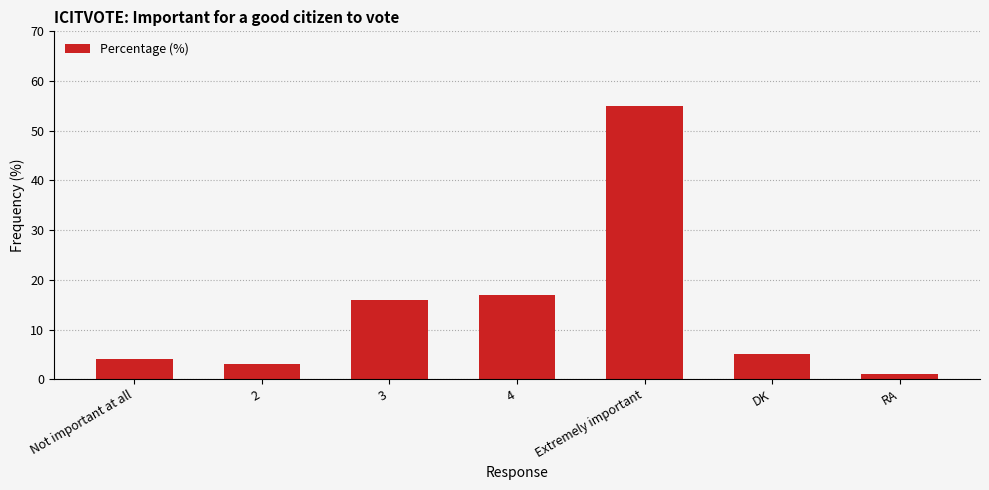

The chart shows a value of 17 at 4. True or false?

True